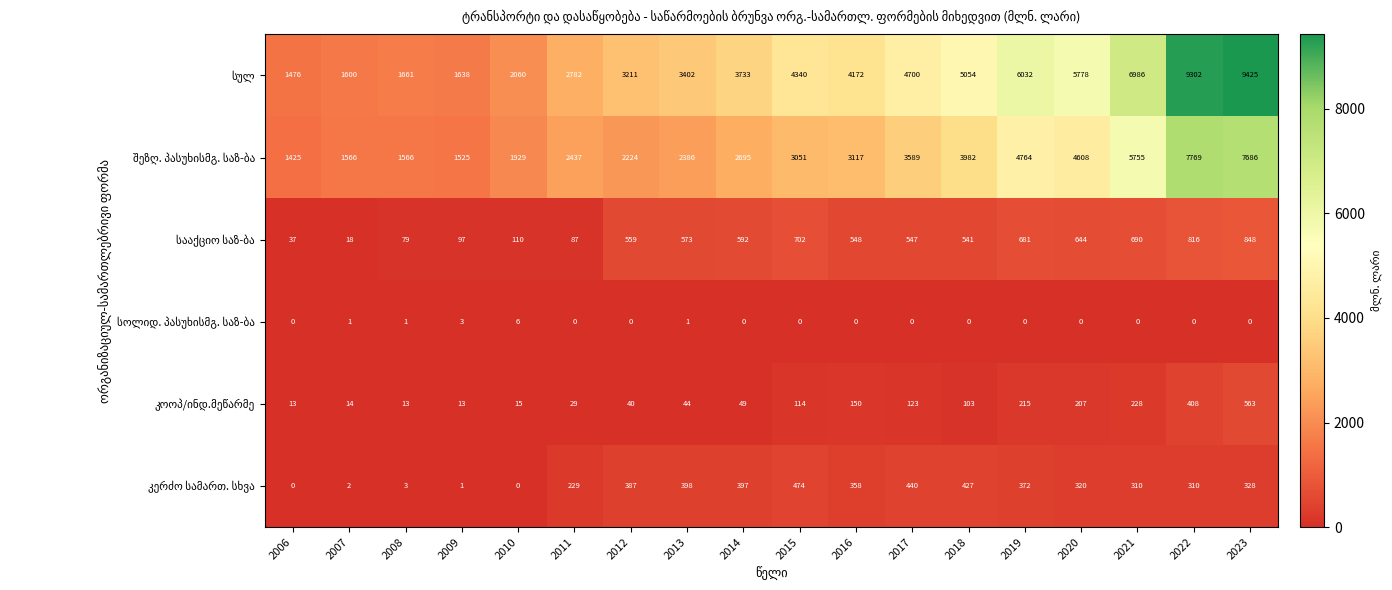

What is the spread (max minus min) of values at 2013?

3401